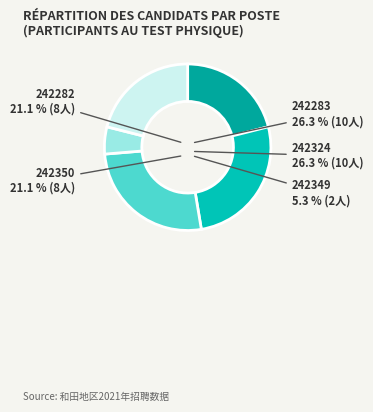

How many segments does this pie chart have?

5